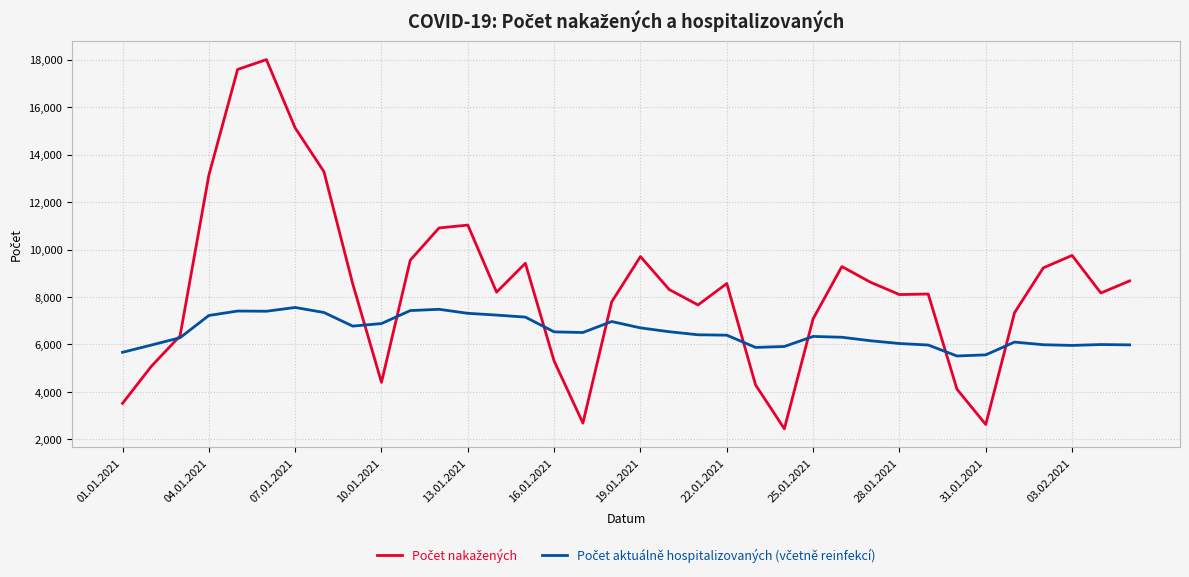

What is the spread (max minus min) of values at 04.01.2021?

5905